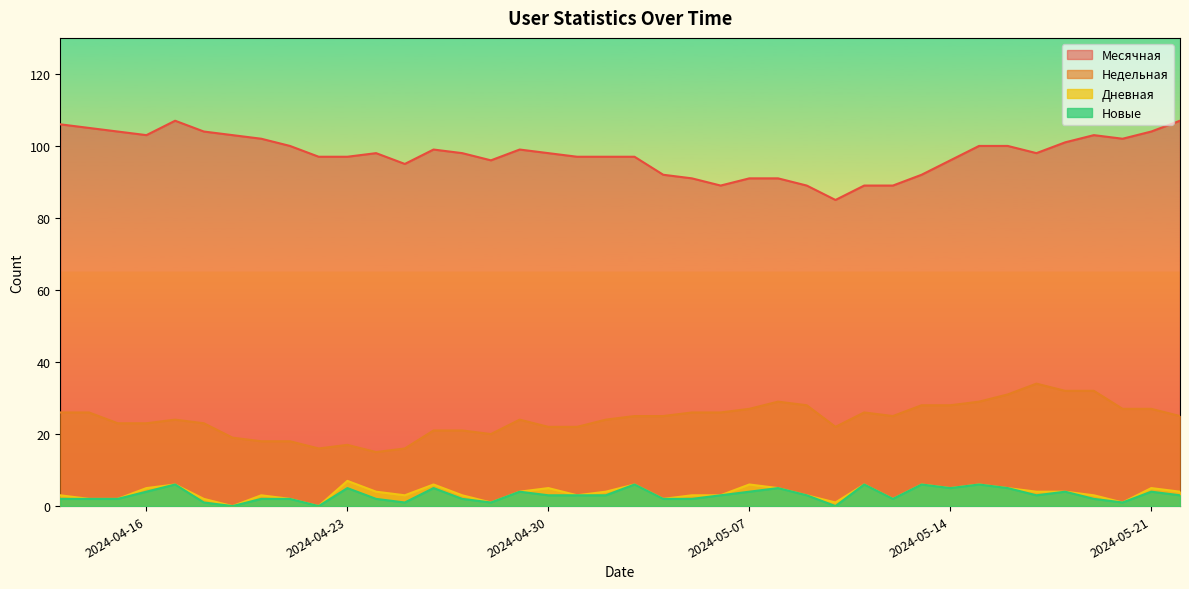

True or false: Месячная has a value of 95 at 2024-04-25.

True